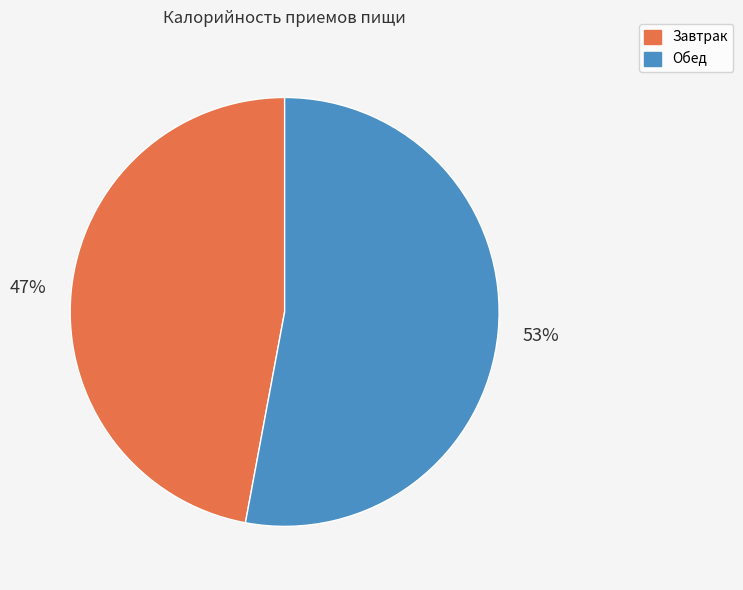

To the nearest percent, what is the difference between the Обед and Завтрак slice percentages?

6%